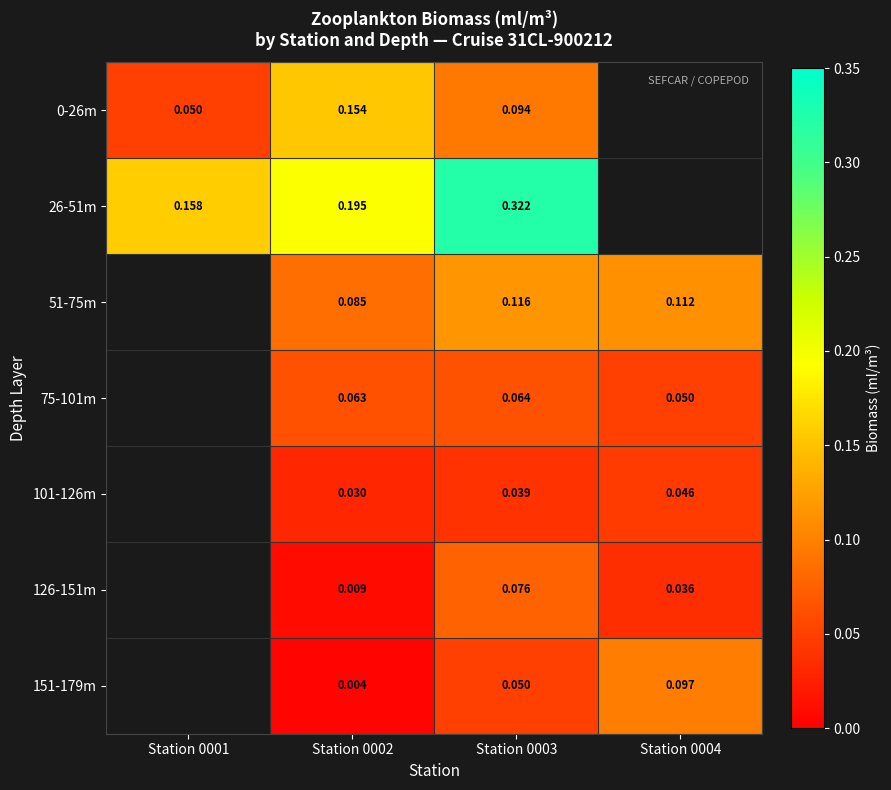

Is it true that 0-26m equals 0.1 at Station 0003?

True